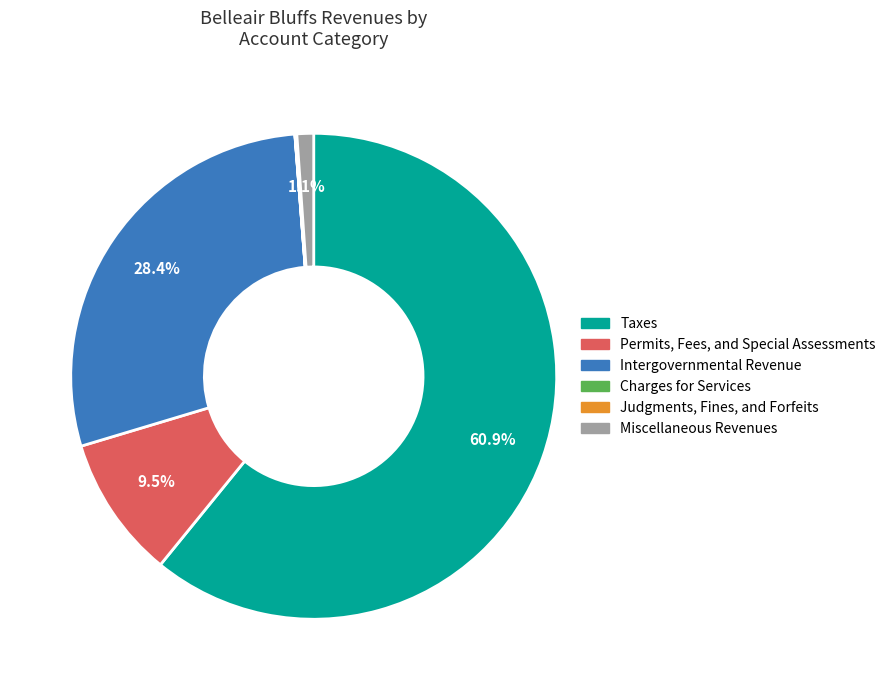

Which category has the biggest portion of the pie?

Taxes